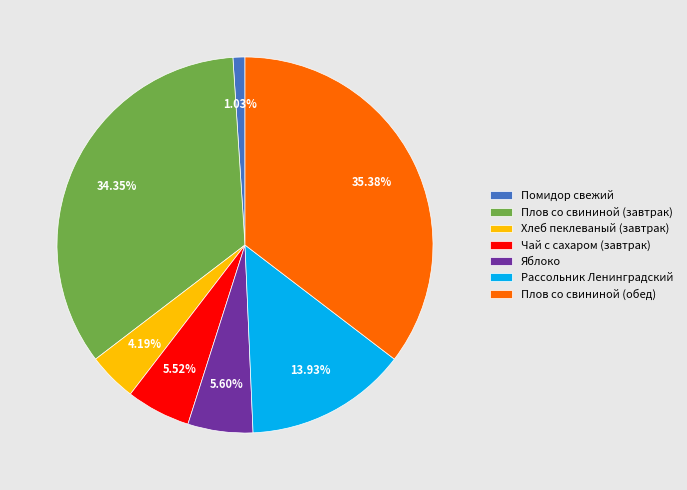

Count the number of slices in the pie.

7